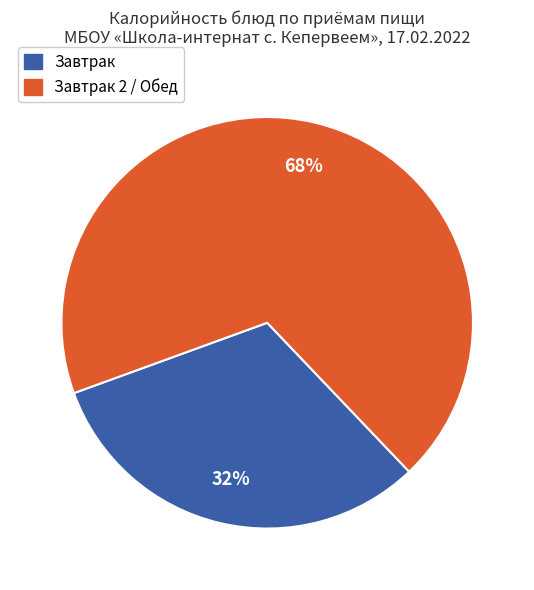

Count the number of slices in the pie.

2